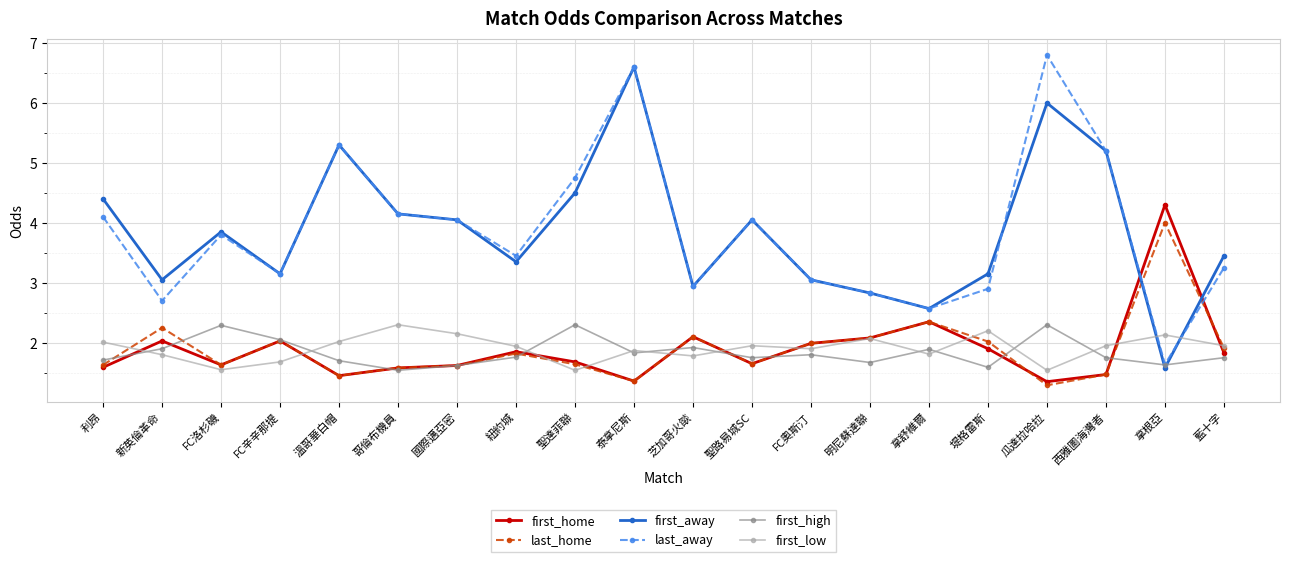

The first_low series shows 2.2 at 堤格雷斯. True or false?

True